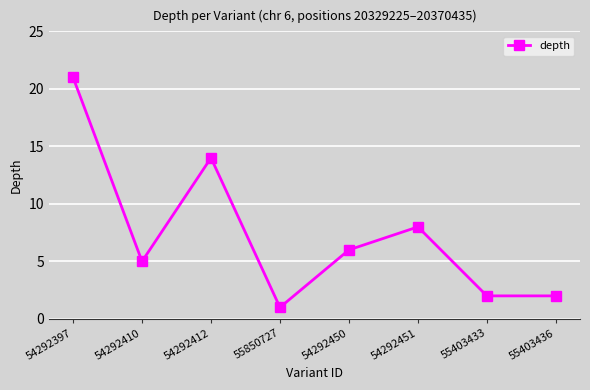

How many data points are less than 6?

4